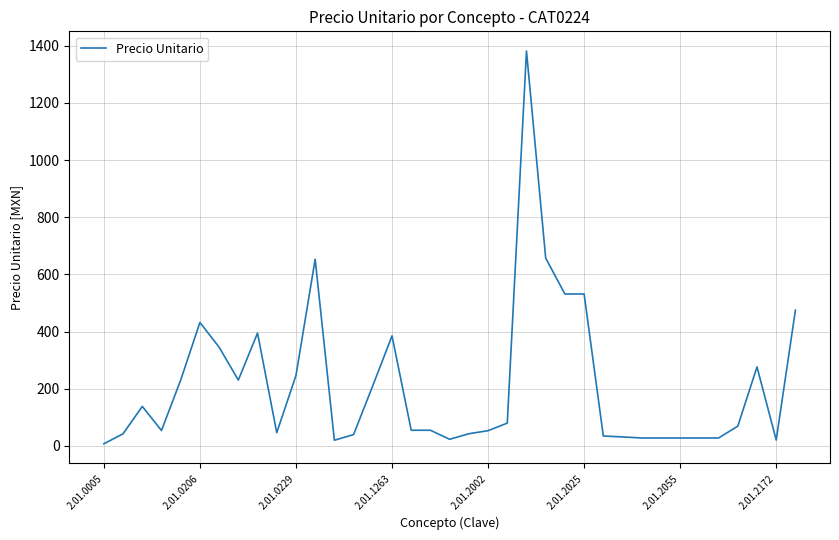

What is the maximum value shown in the chart?

1381.6